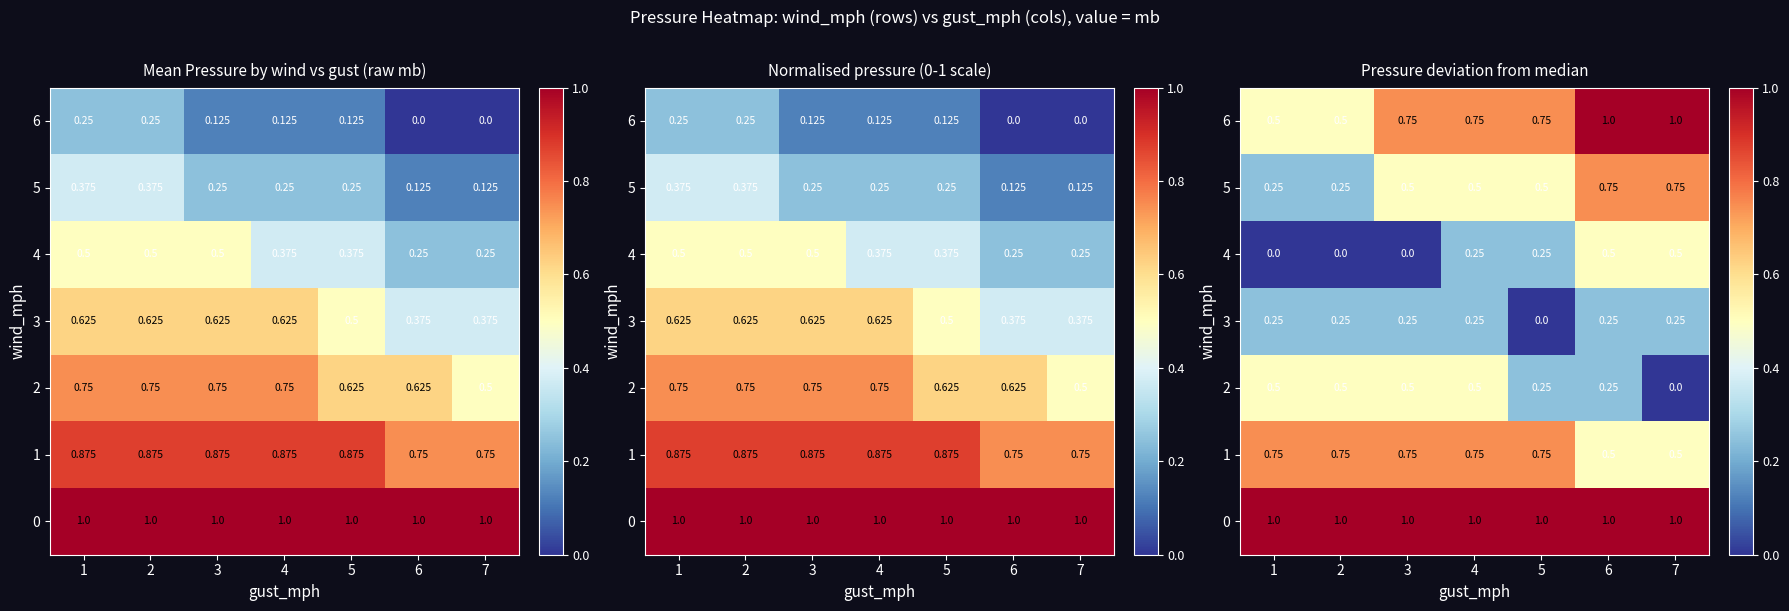

Rank the categories by 0 value from lowest to highest.

1, 2, 3, 4, 5, 6, 7